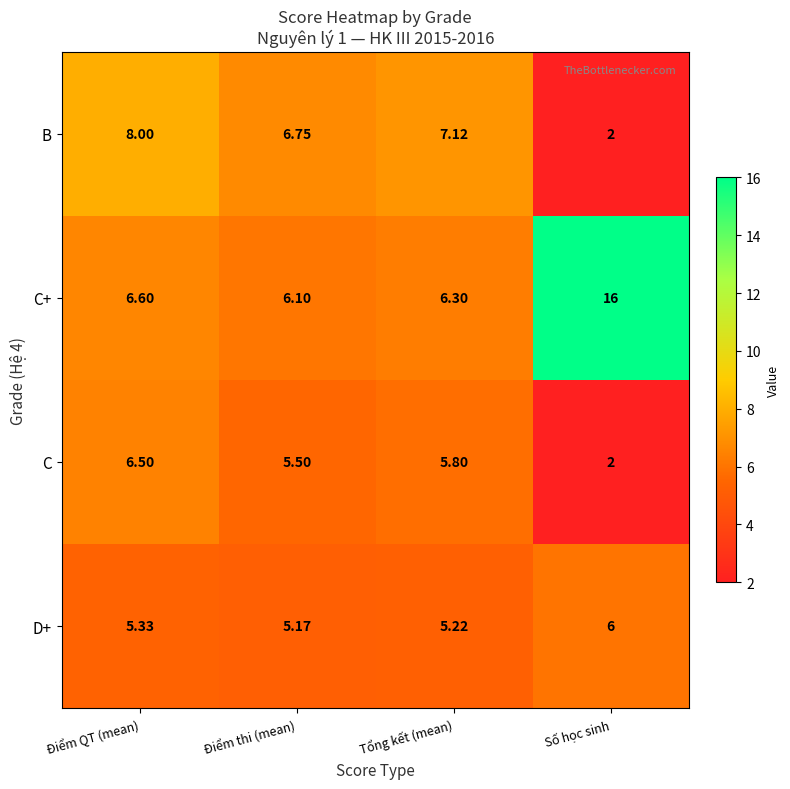

List the series in order of their peak value, lowest first.

D+, C, B, C+